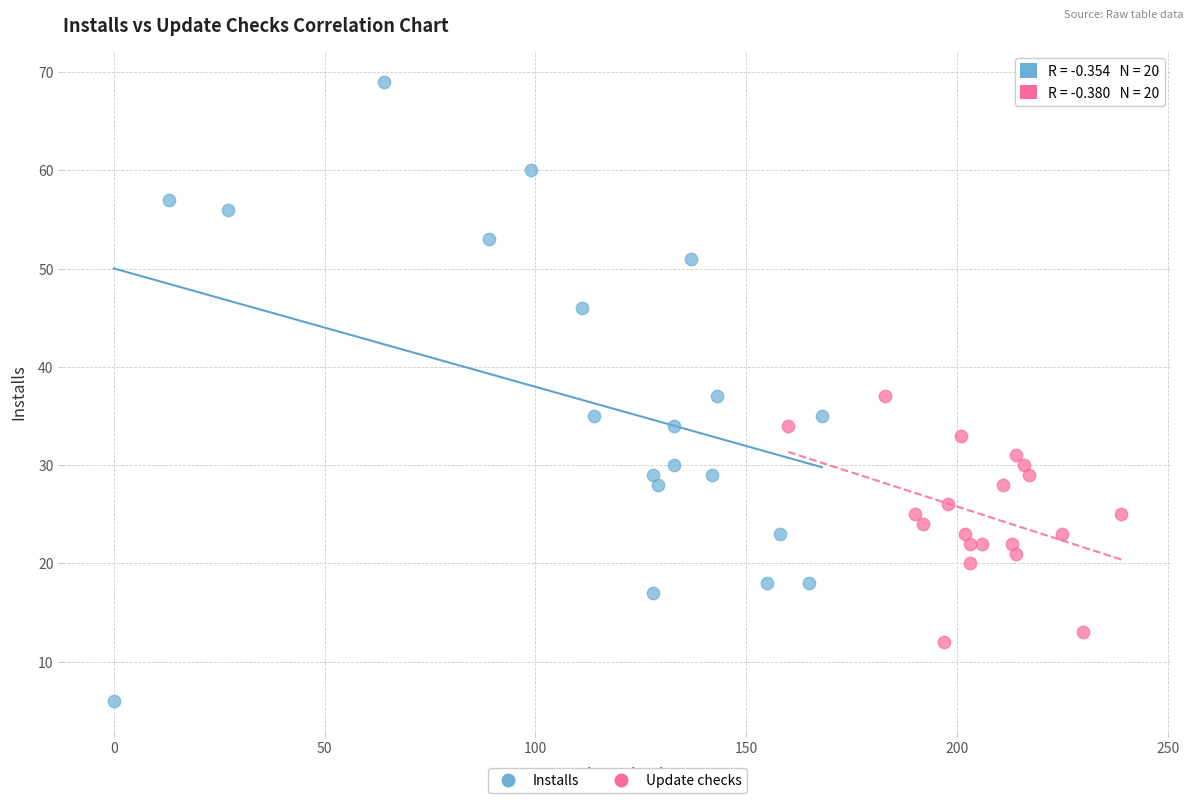

Which series has the widest spread of Y values?

Installs